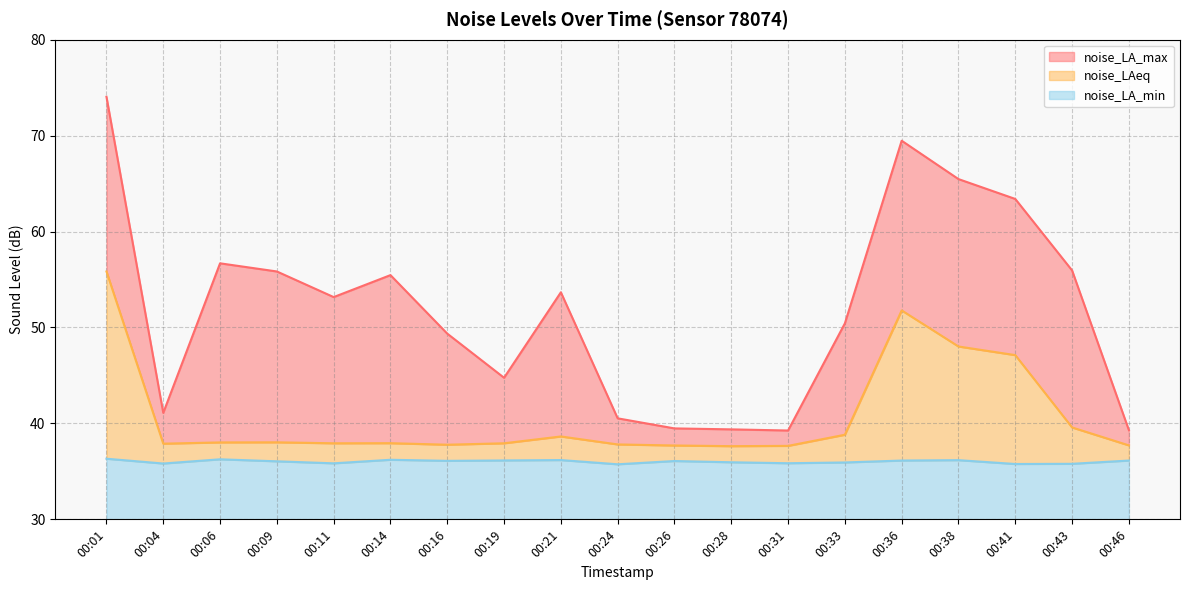

True or false: noise_LAeq and noise_LA_min cross at least once.

False